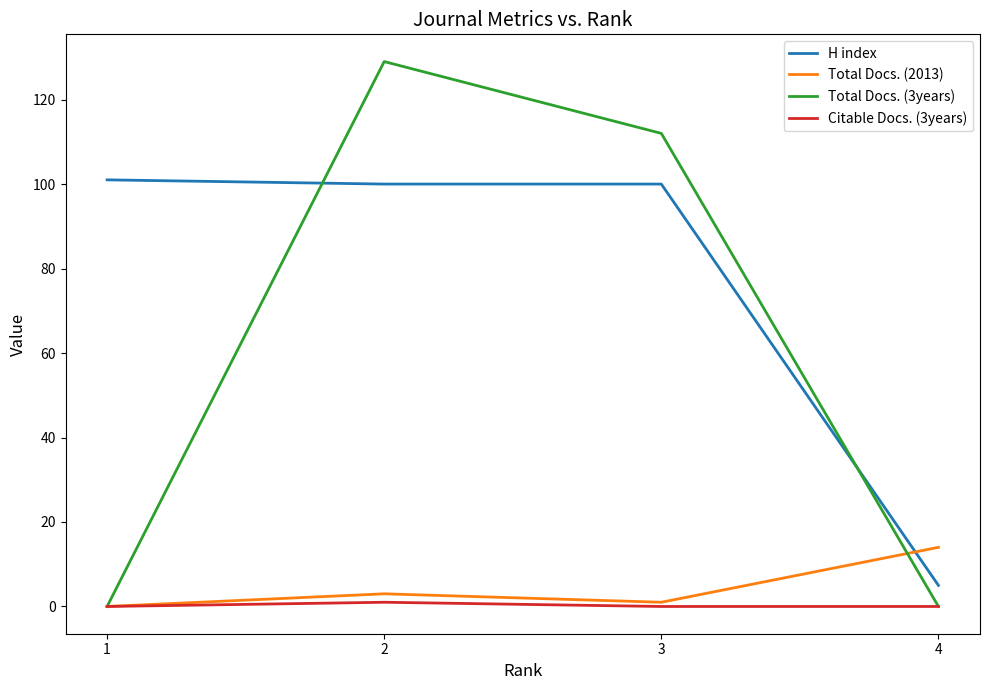

What is the average value of the Total Docs. (3years) series?

60